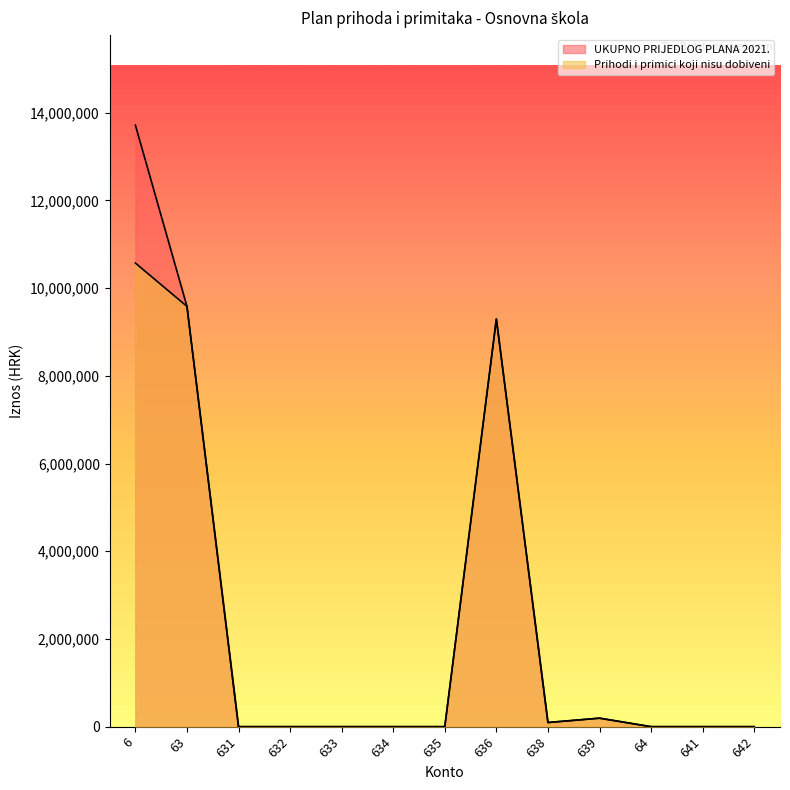

Rank the series by their maximum value, from lowest to highest.

Prihodi i primici koji nisu dobiveni, UKUPNO PRIJEDLOG PLANA 2021.